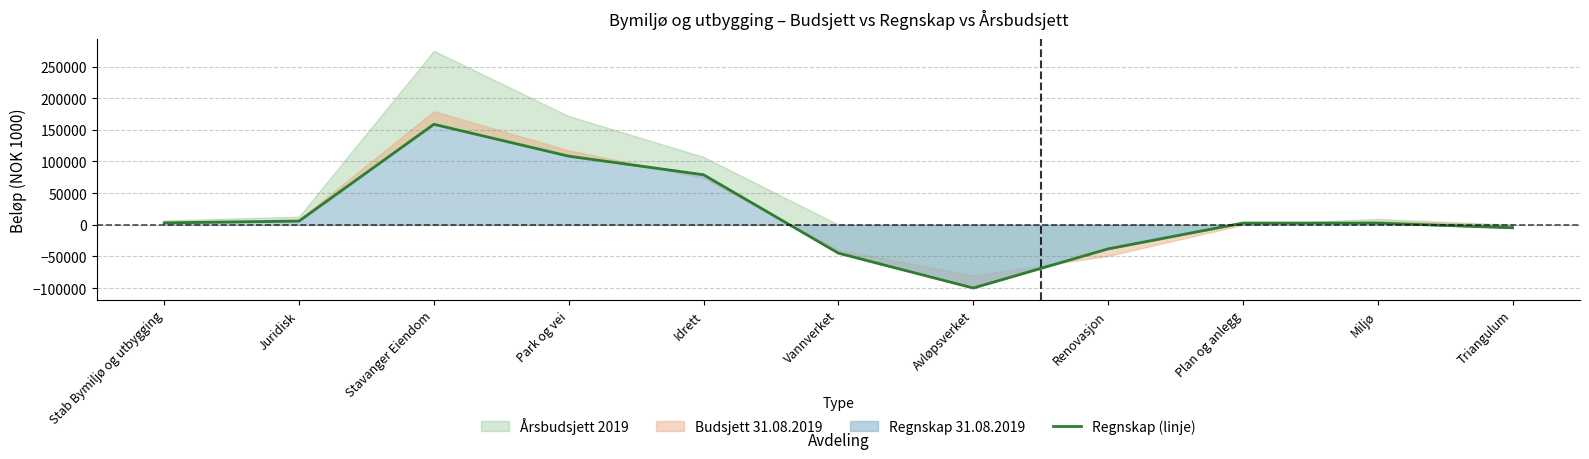

True or false: the data shows 2747.2 at Plan og anlegg.

True